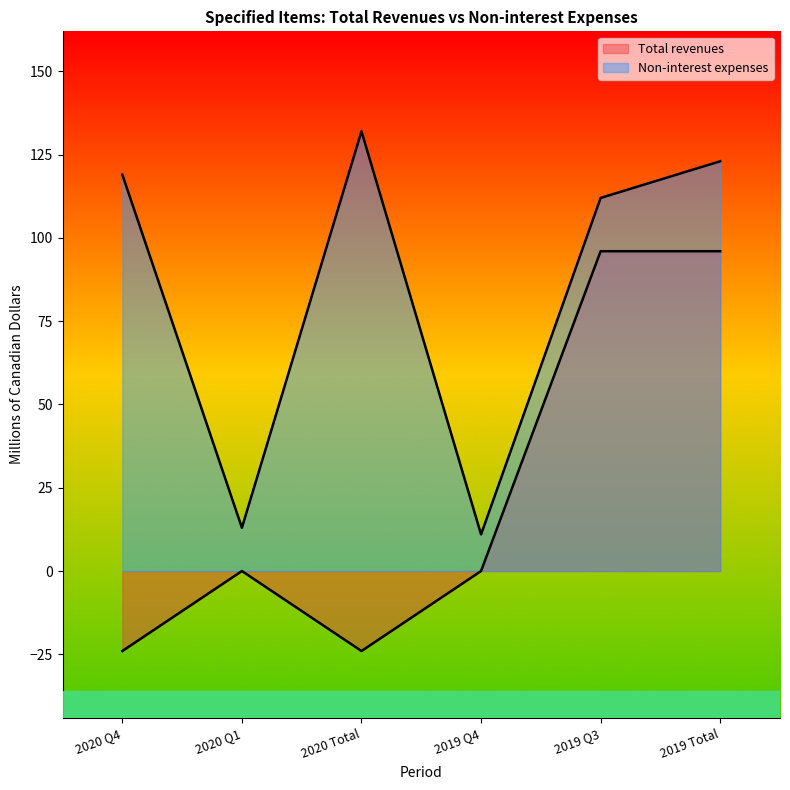

Where is the first local maximum for Total revenues?

2020 Q1